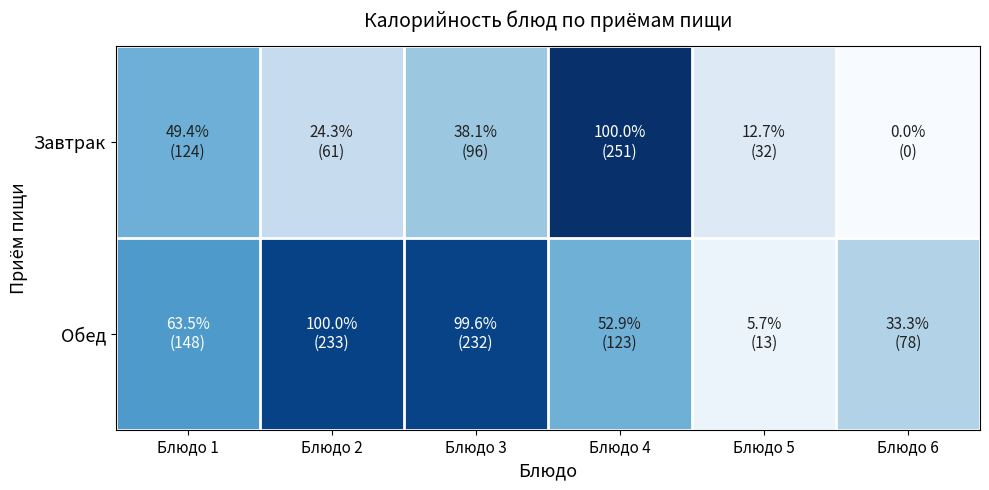

How many distinct data groups are displayed?

2